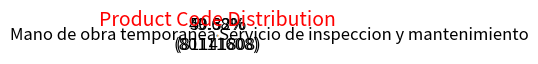

Which category accounts for the majority?

Servicio de inspeccion y mantenimiento